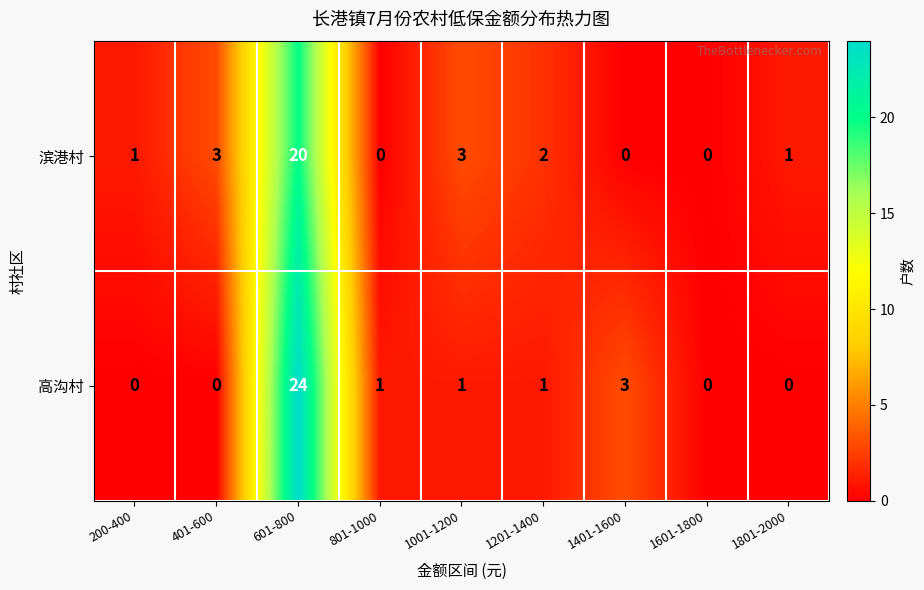

Reading left to right, what are all the values shown in this chart?

滨港村: 200-400=1	401-600=3	601-800=20	801-1000=0	1001-1200=3	1201-1400=2	1401-1600=0	1601-1800=0	1801-2000=1
高沟村: 200-400=0	401-600=0	601-800=24	801-1000=1	1001-1200=1	1201-1400=1	1401-1600=3	1601-1800=0	1801-2000=0